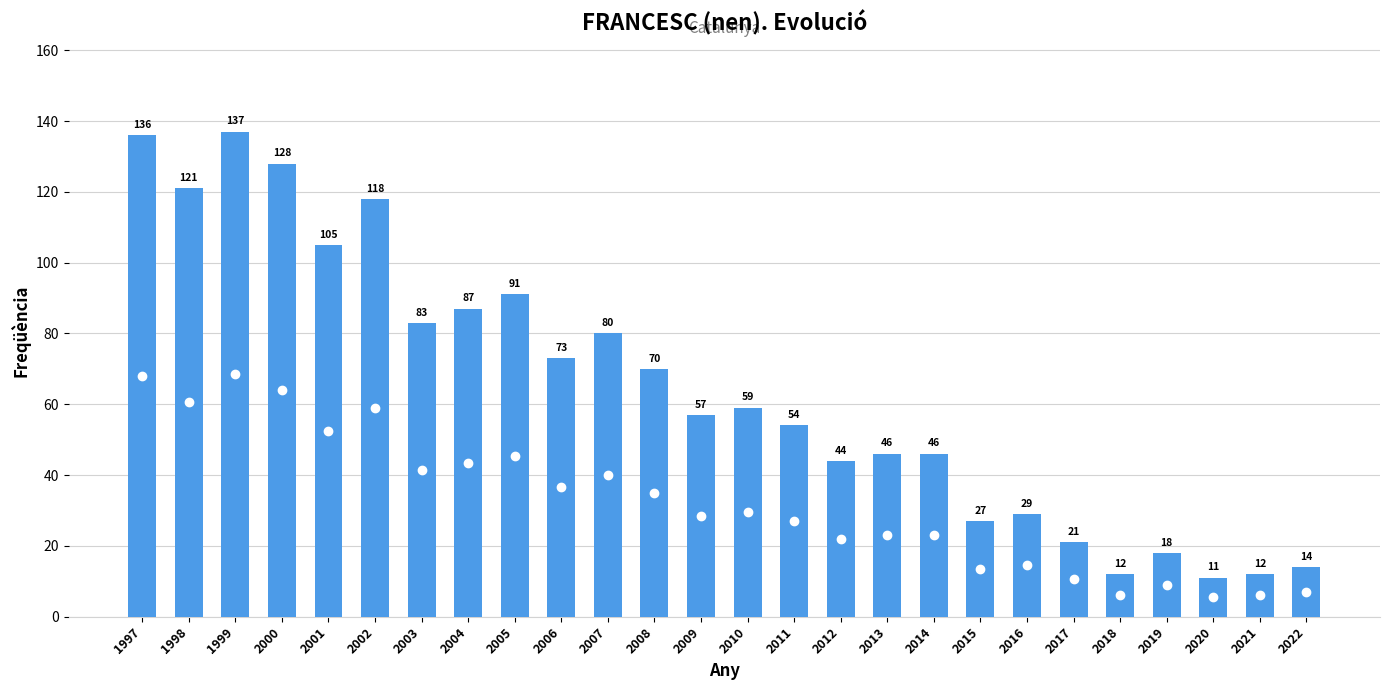

How many distinct data groups are displayed?

1